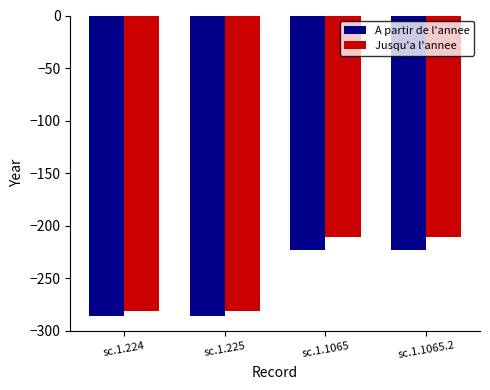

What position from the left is sc.1.1065?

3